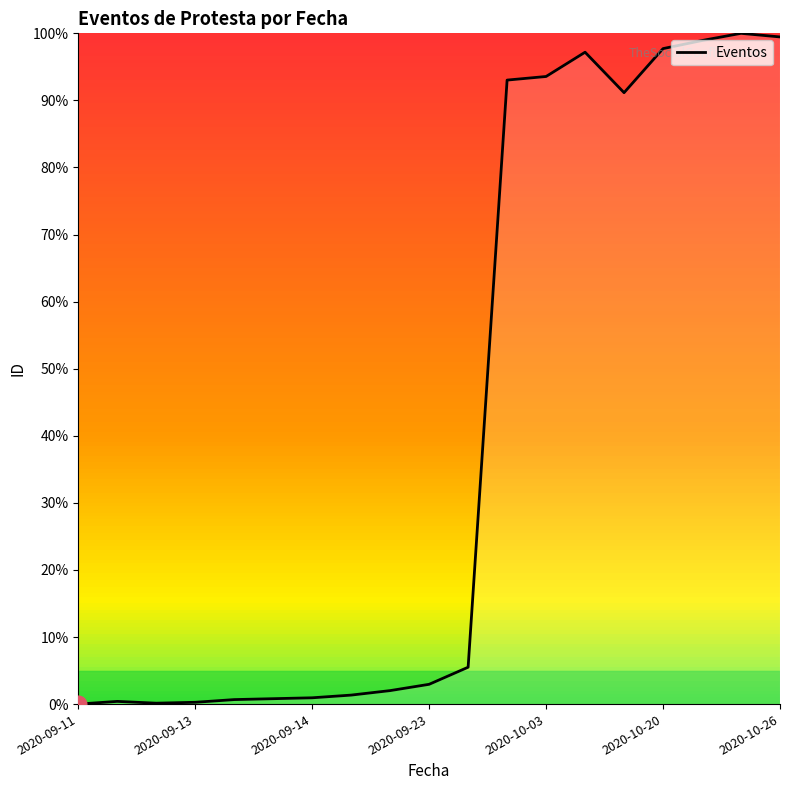

What is the maximum value shown in the chart?

100.0